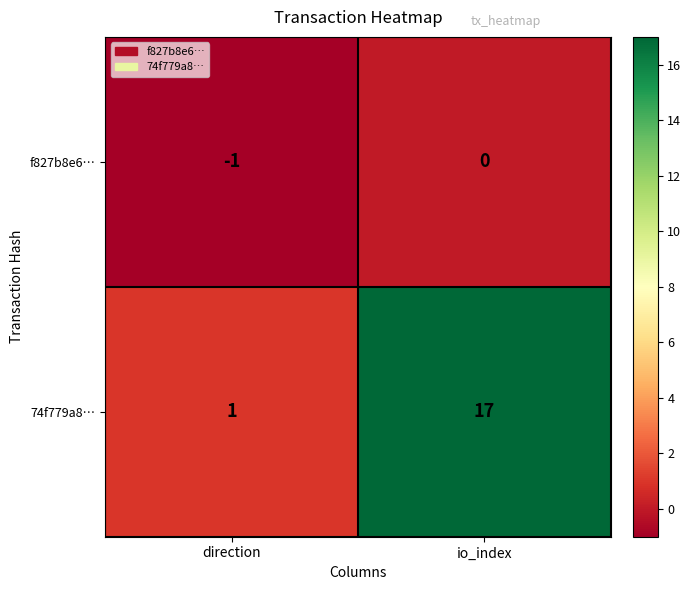

Which category has the lowest value across all series?

direction